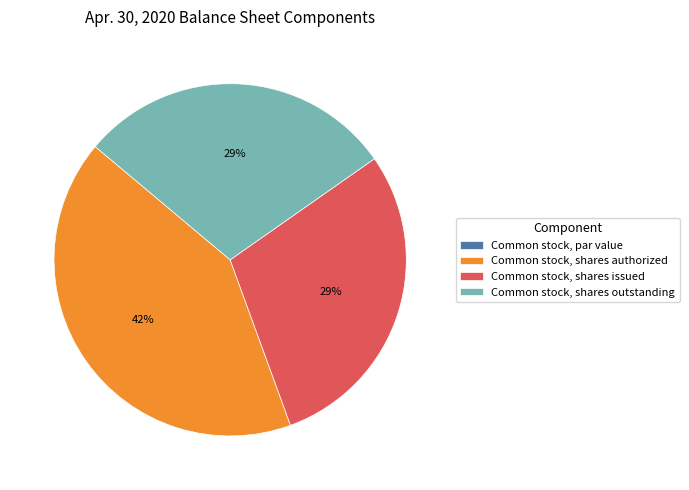

Which has a higher value, Common stock, shares authorized or Common stock, shares outstanding?

Common stock, shares authorized